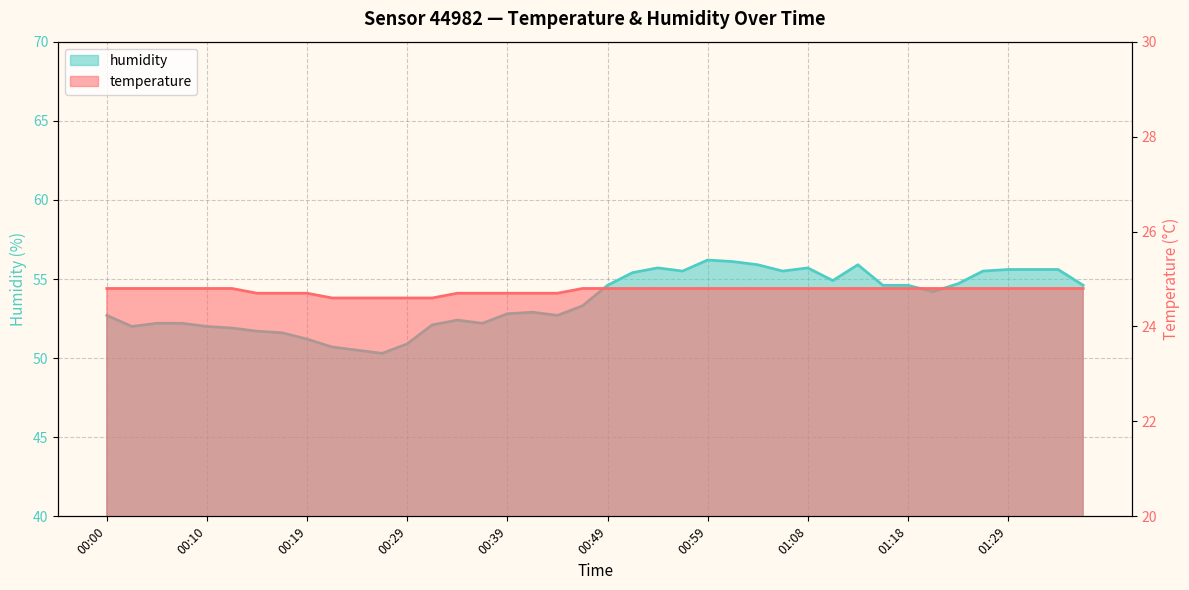

True or false: humidity has a value of 51.2 at 00:19.

True